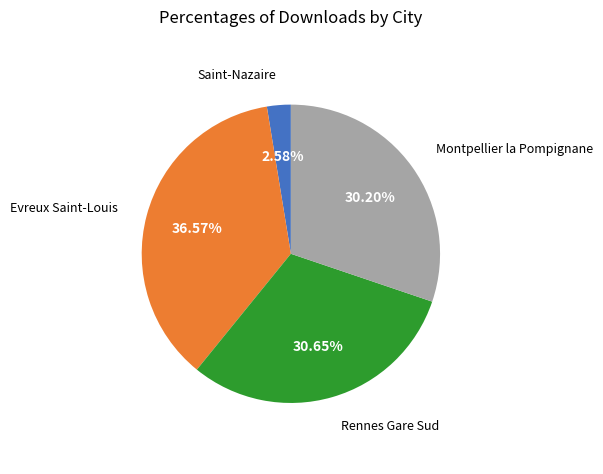

Is there a majority slice in this chart?

No